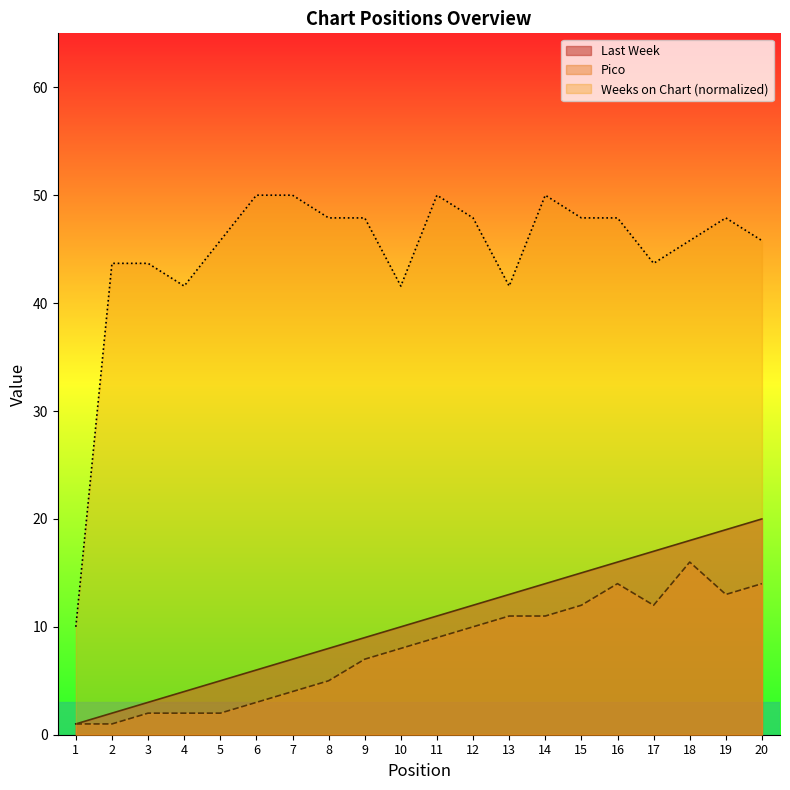

What are all the series names shown in the legend?

Last Week, Pico, Weeks on Chart (normalized)